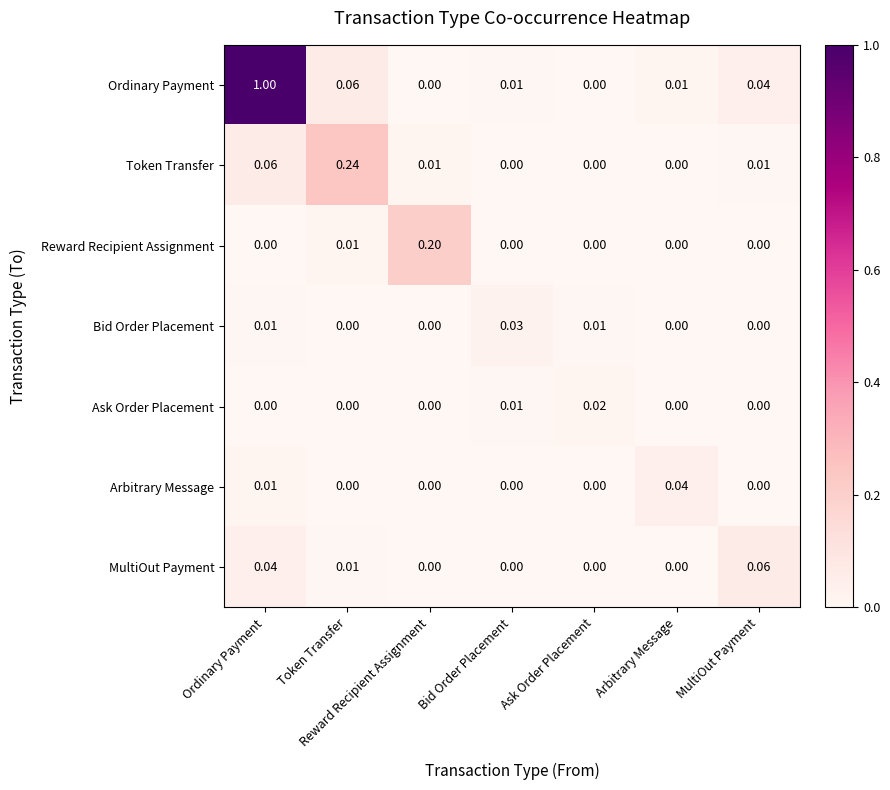

At which label does Reward Recipient Assignment reach its peak?

Reward Recipient Assignment